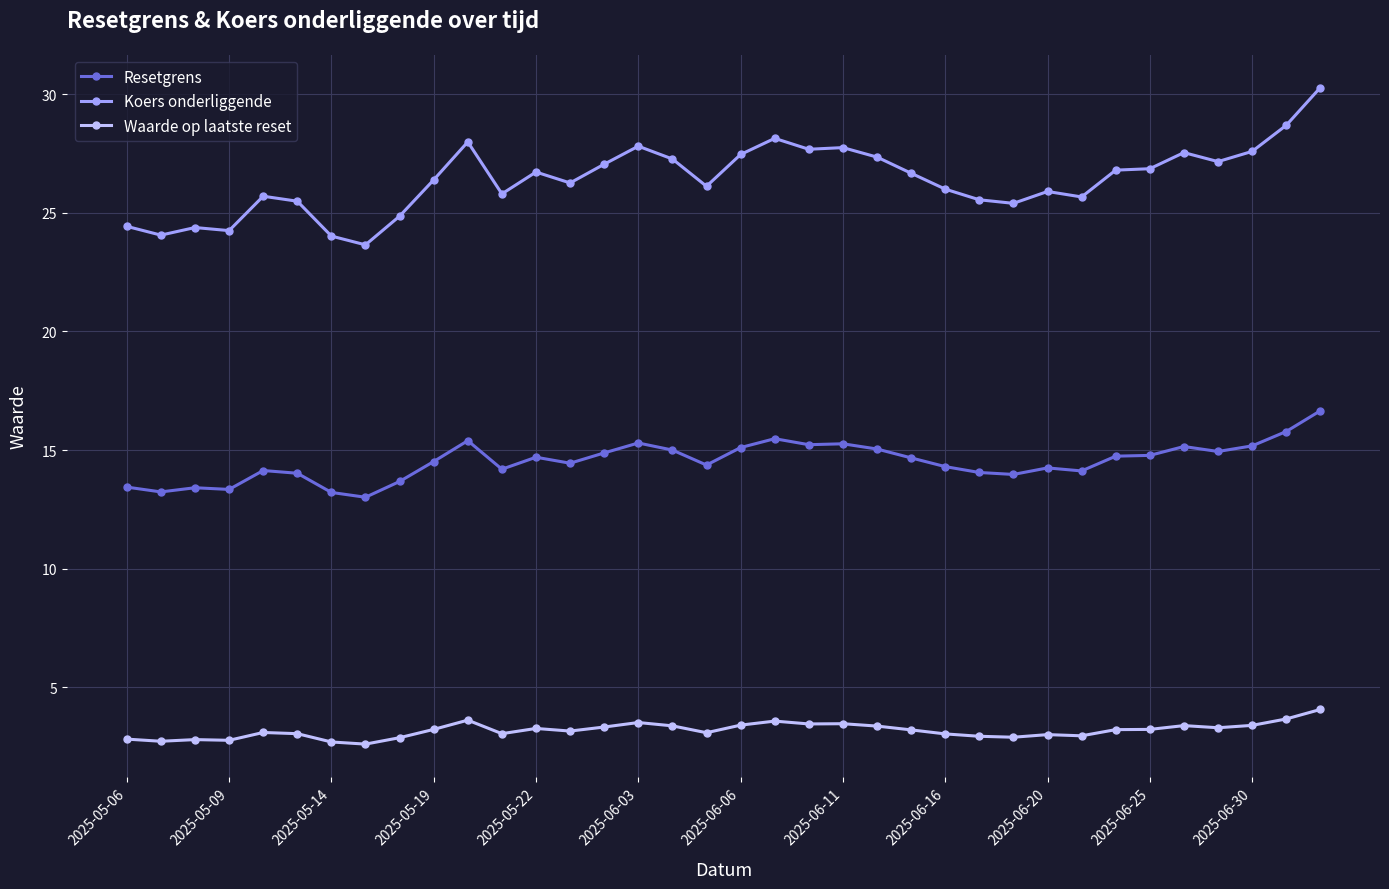

Which series has the largest total across all categories?

Koers onderliggende